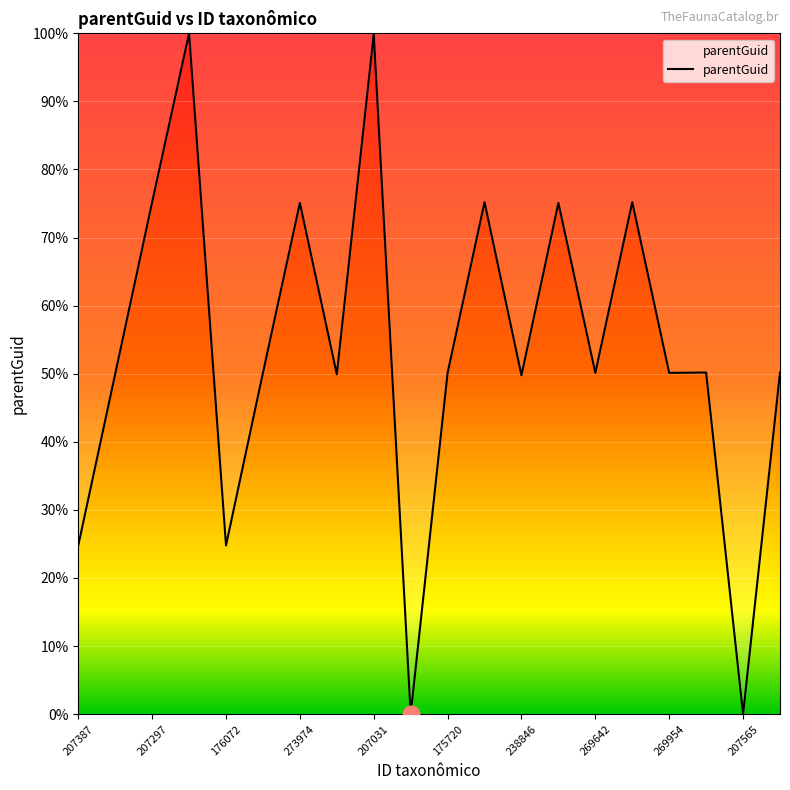

What is the maximum value shown in the chart?

100.0